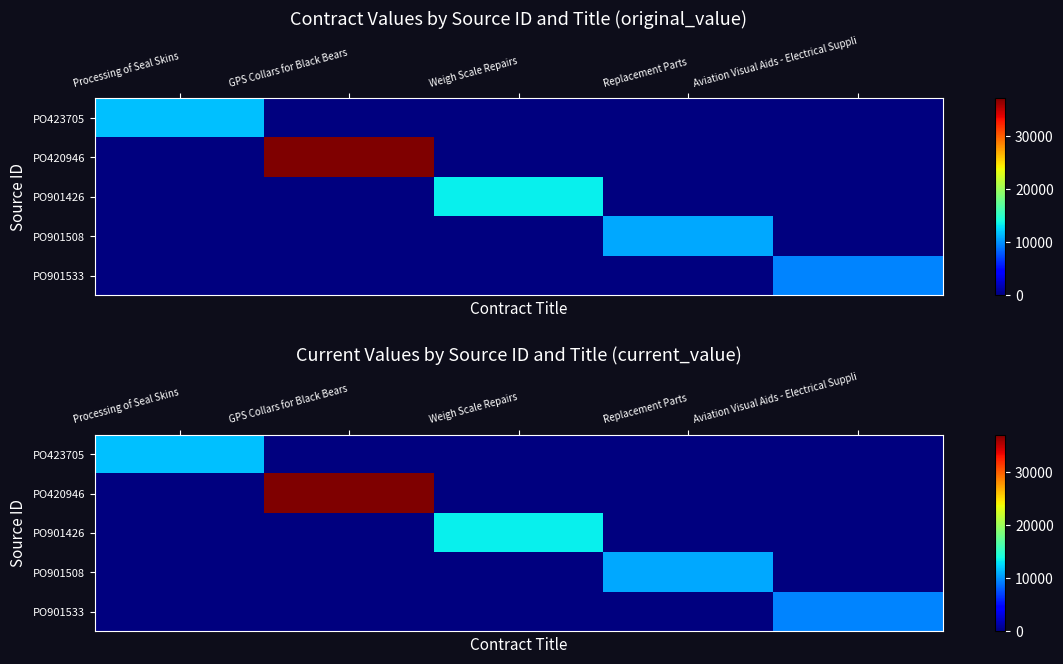

The value of PO901508 at GPS Collars for Black Bears is 0.0. True or false?

True